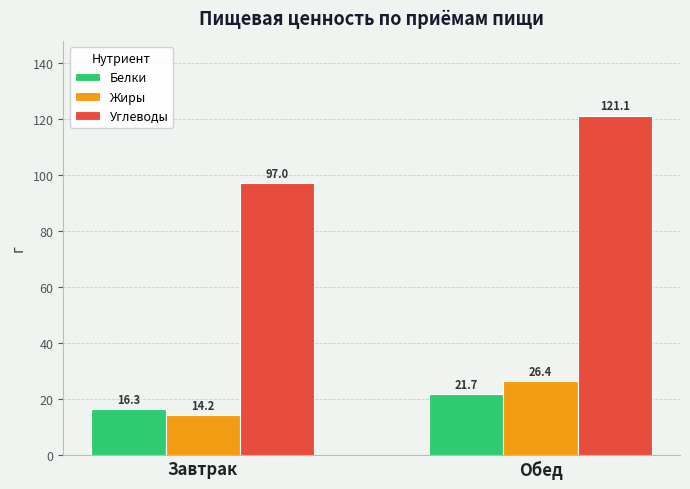

Does the chart contain any negative values?

No